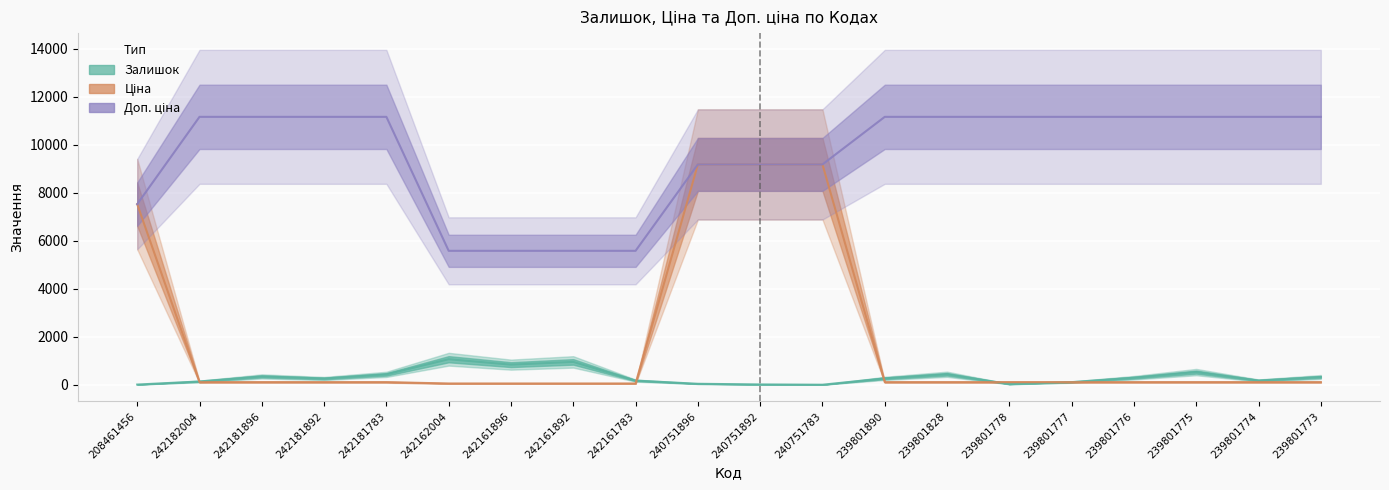

Is this an area chart (filled region under the line)?

No